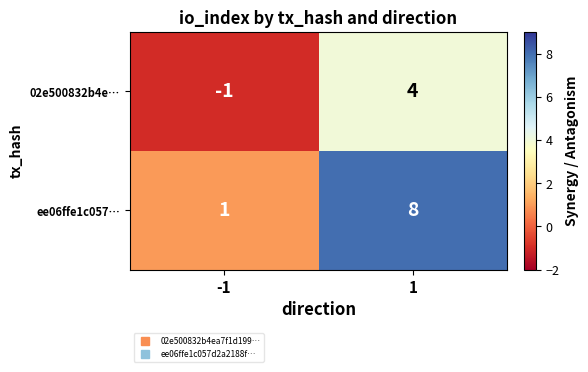

How many series are shown in this chart?

2